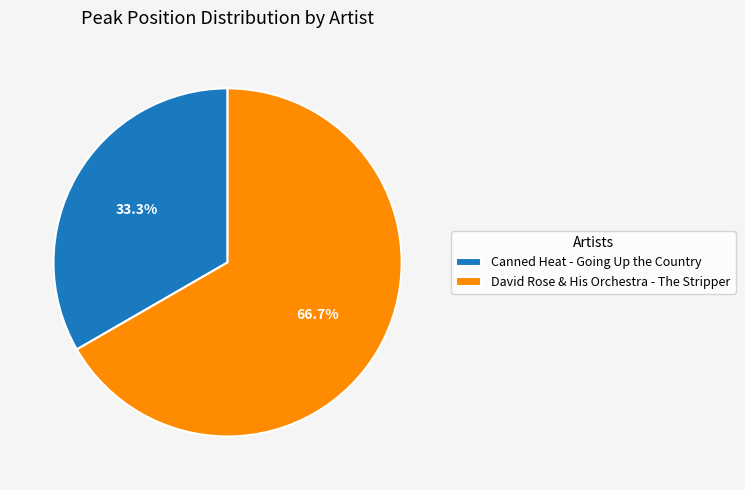

Rank the categories by value from highest to lowest.

David Rose & His Orchestra - The Stripper, Canned Heat - Going Up the Country